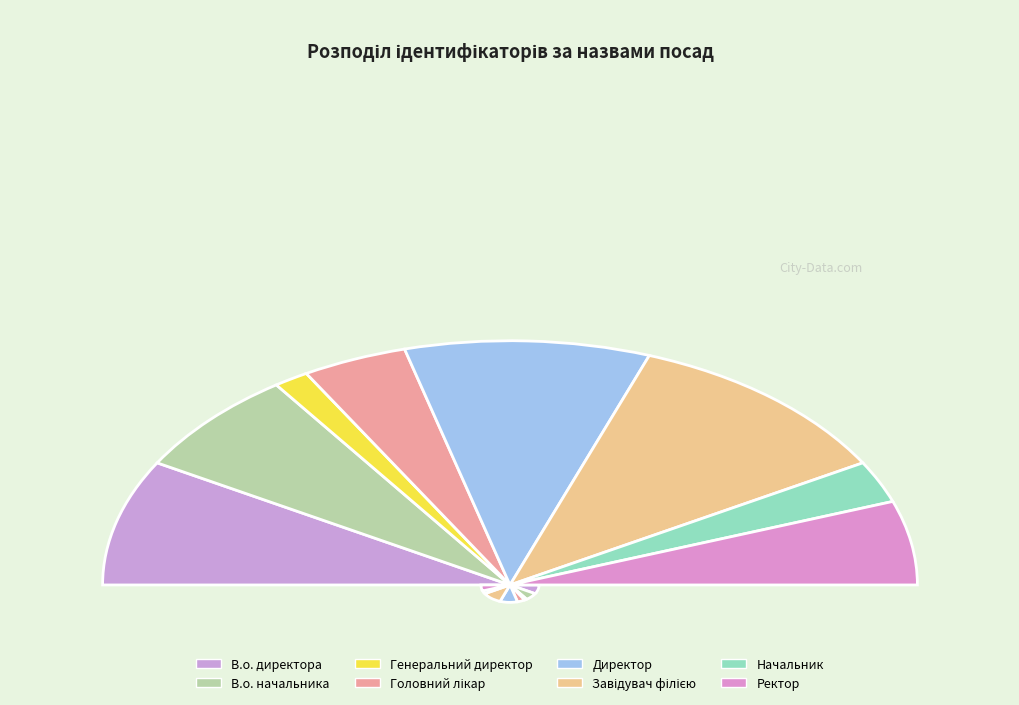

Is the sum of Головний лікар and Директор greater than half?

No